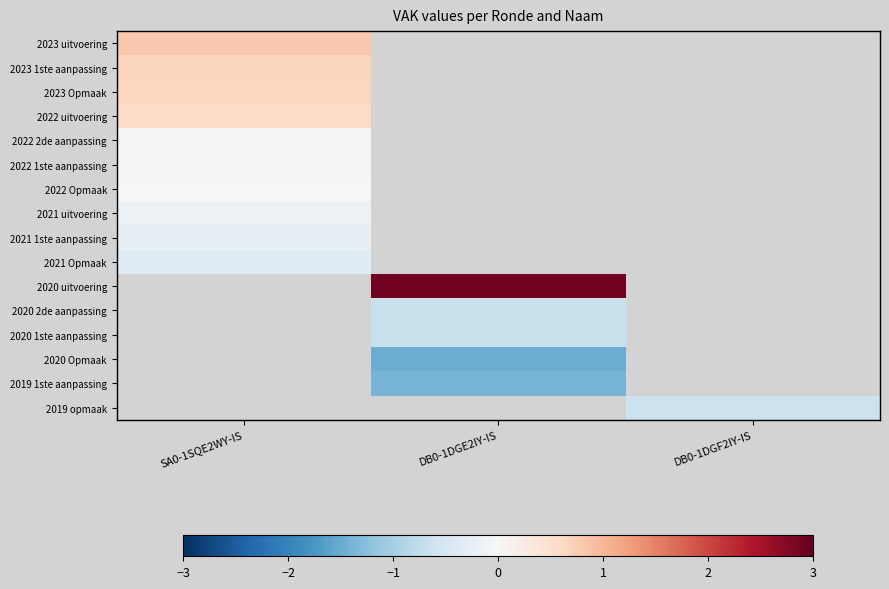

Which category has the highest value in the 2021 uitvoering series?

SA0-1SQE2WY-IS